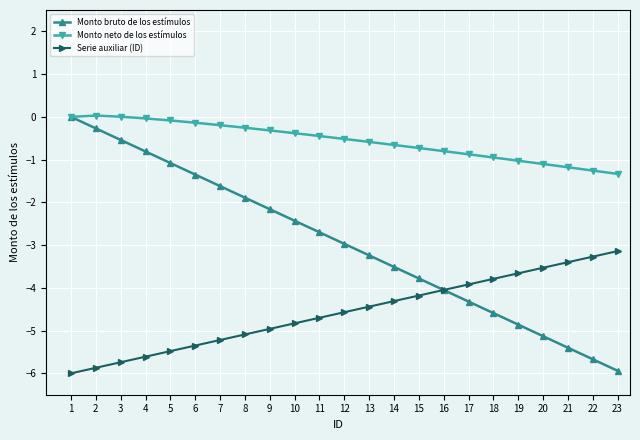

What is the value of the Serie auxiliar (ID) point at the 10th from the left?

-4.8